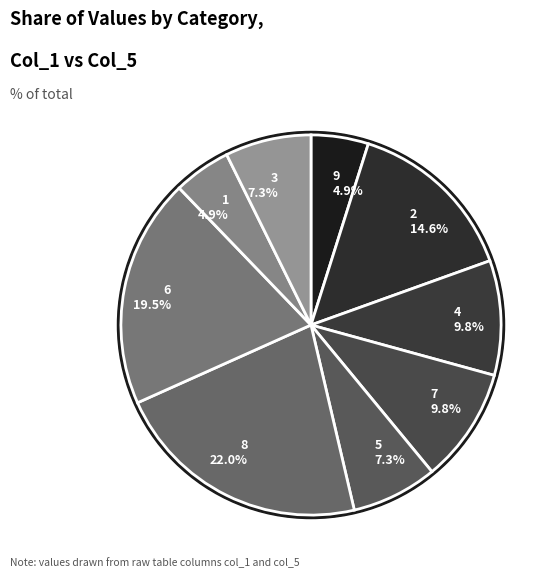

Do 2 and 4 together represent more than half of the pie?

No